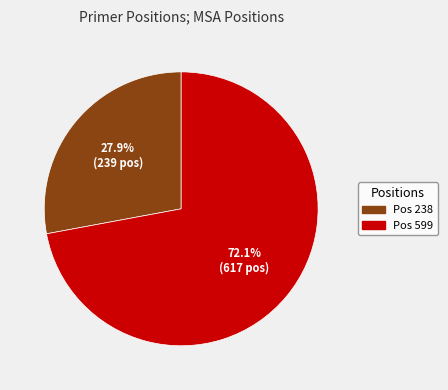

Is there any slice that represents more than half of the pie?

Yes